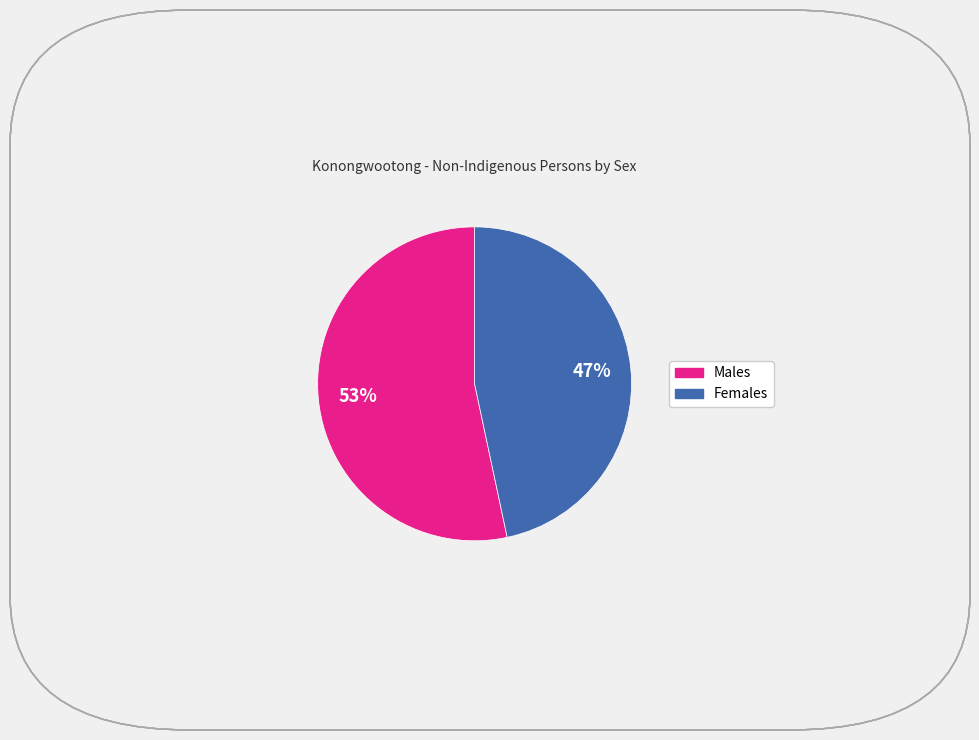

To the nearest percent, what is the average slice percentage?

50%